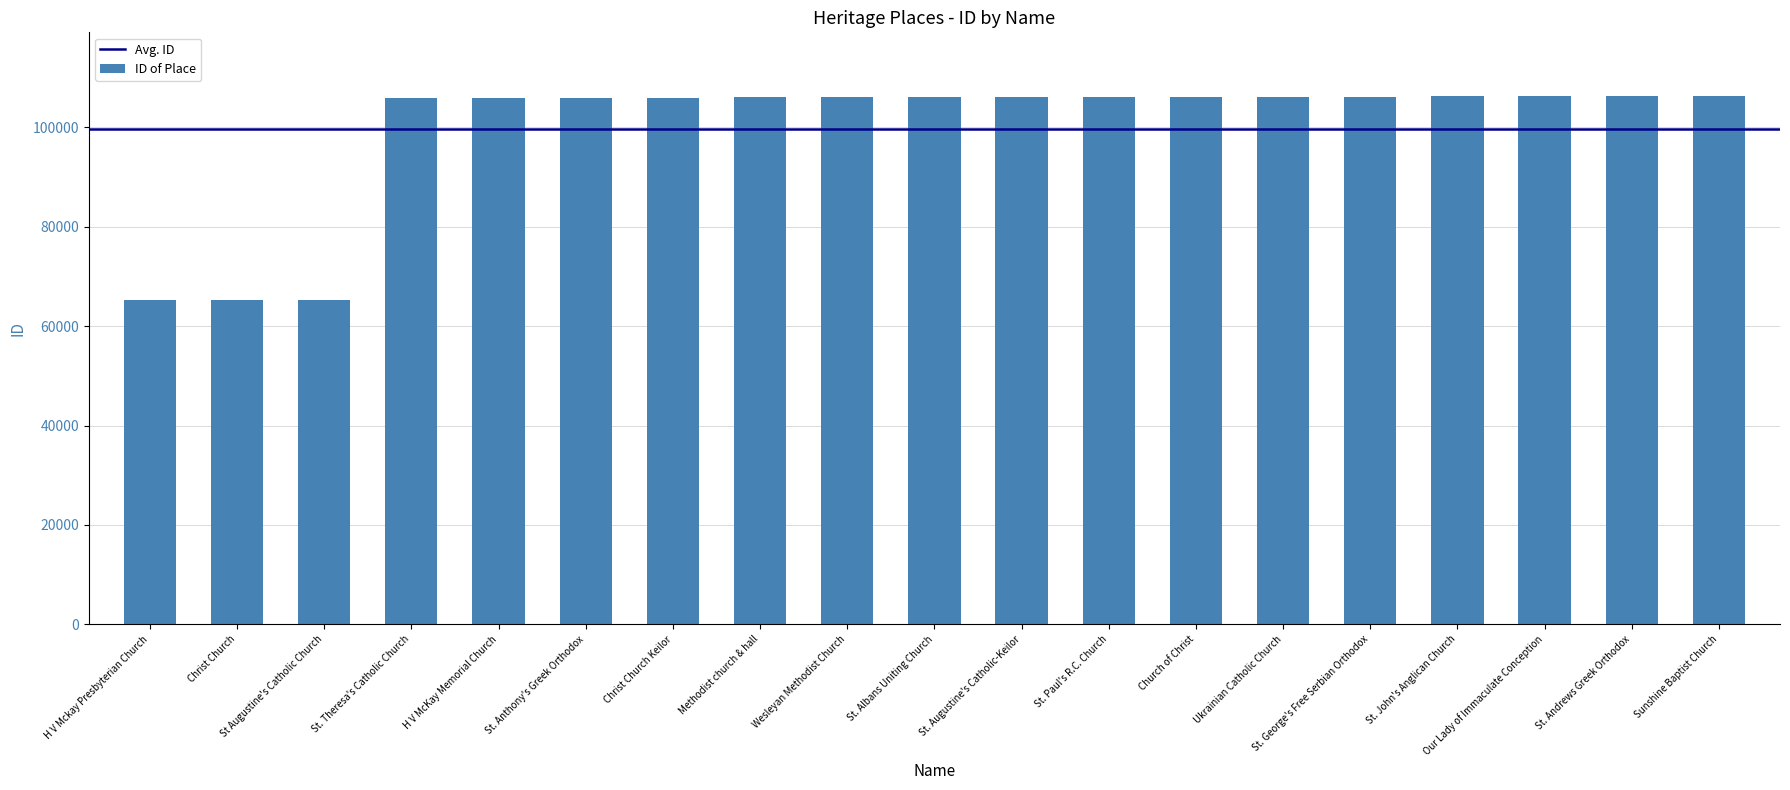

What is the smallest value displayed?

65243